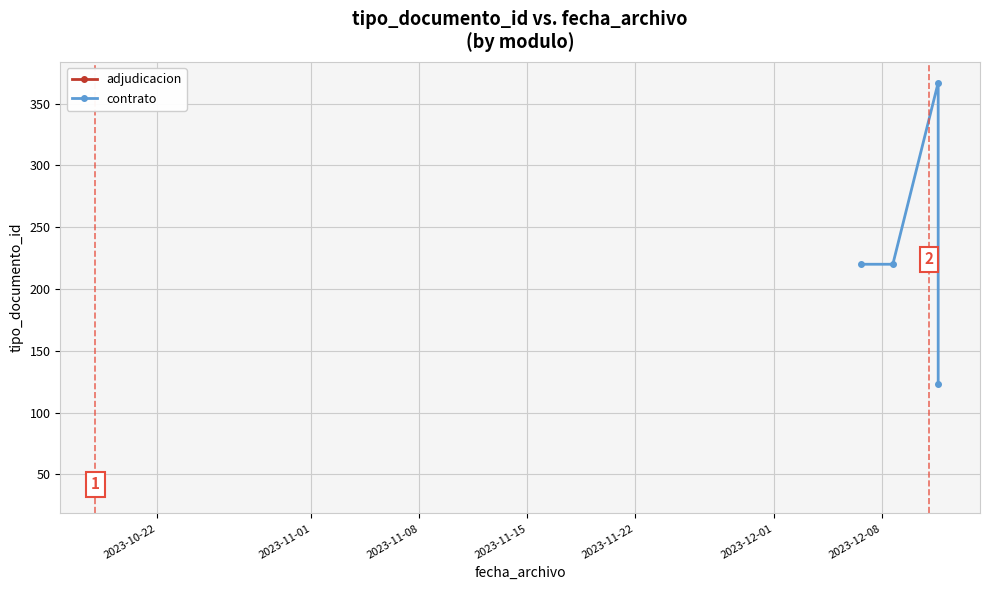

What is the value of the 2nd point from the left?

35